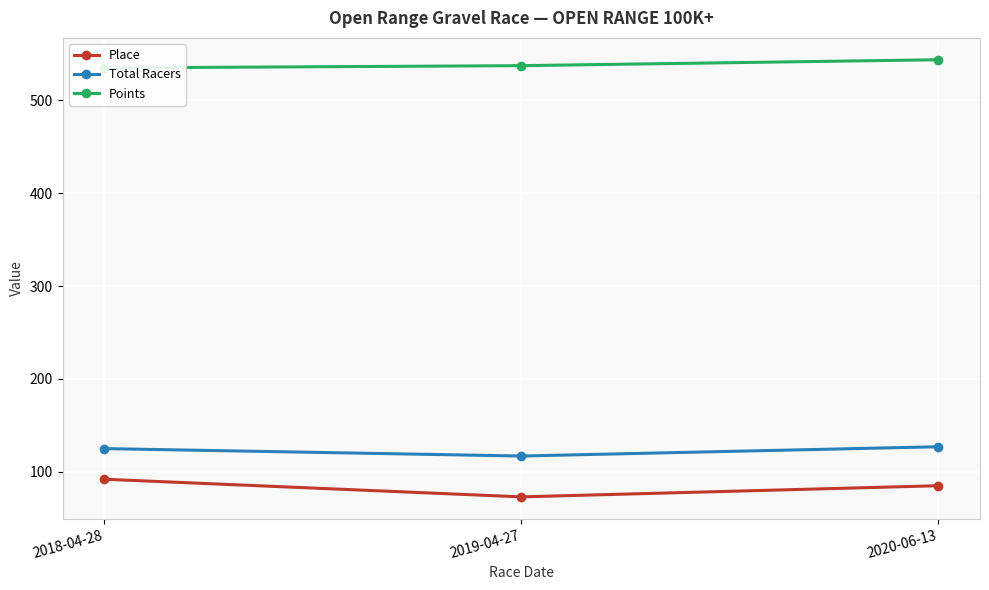

What position from the left is 2019-04-27?

2